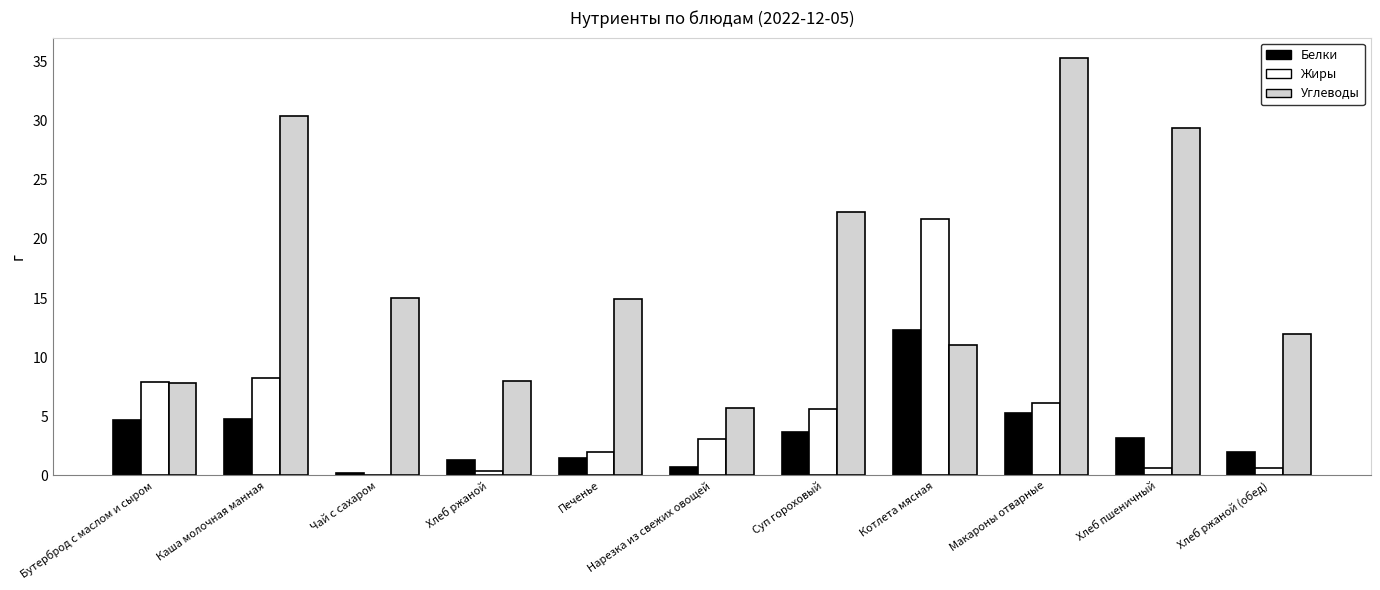

The value of Белки at Хлеб ржаной (обед) is 1.9. True or false?

True